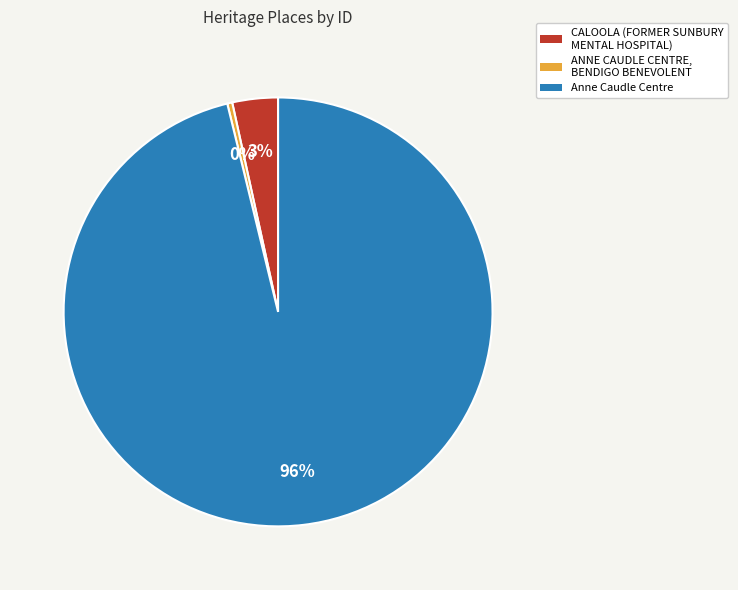

Is it true that CALOOLA (FORMER SUNBURY MENTAL HOSPITAL) is 3% of the pie?

True